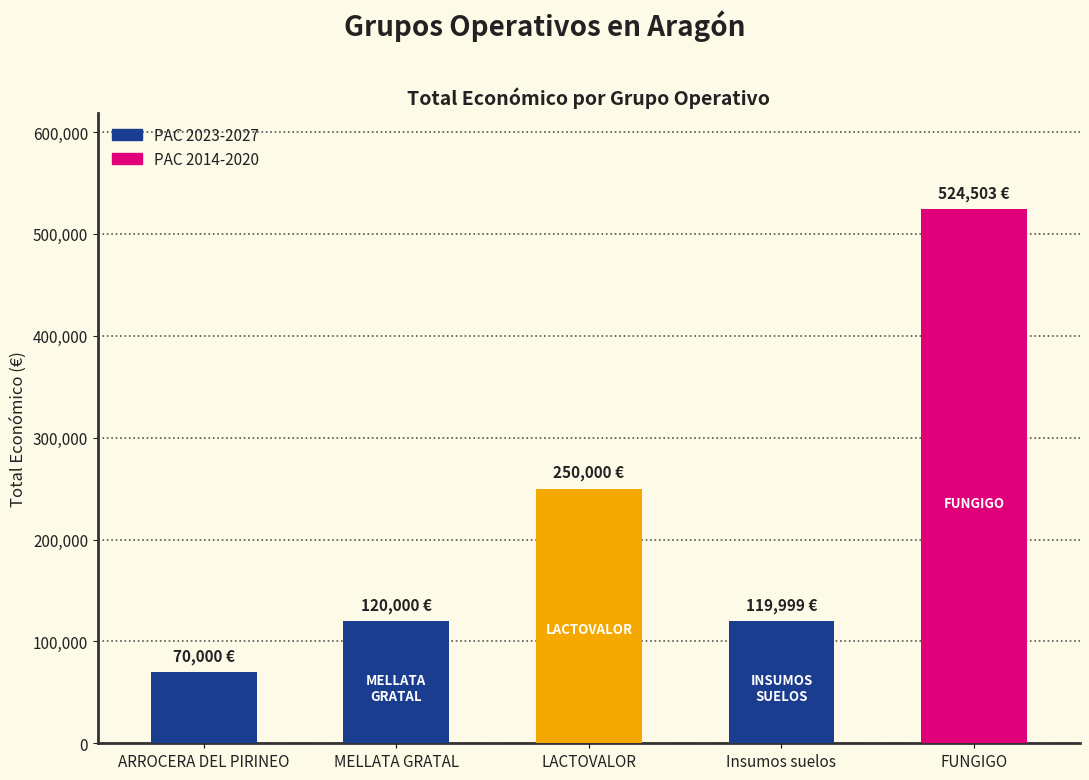

How many data points are above 120000?

2